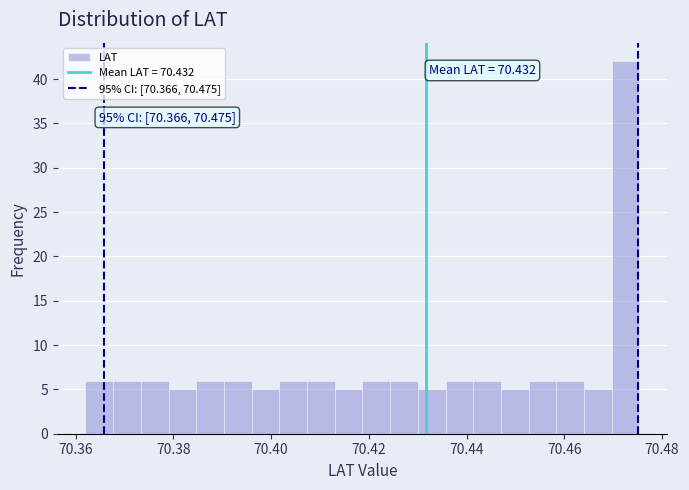

Around what value on the x-axis is the tallest bar? Give the approximate position of its centre, as read against the axis.

70.472